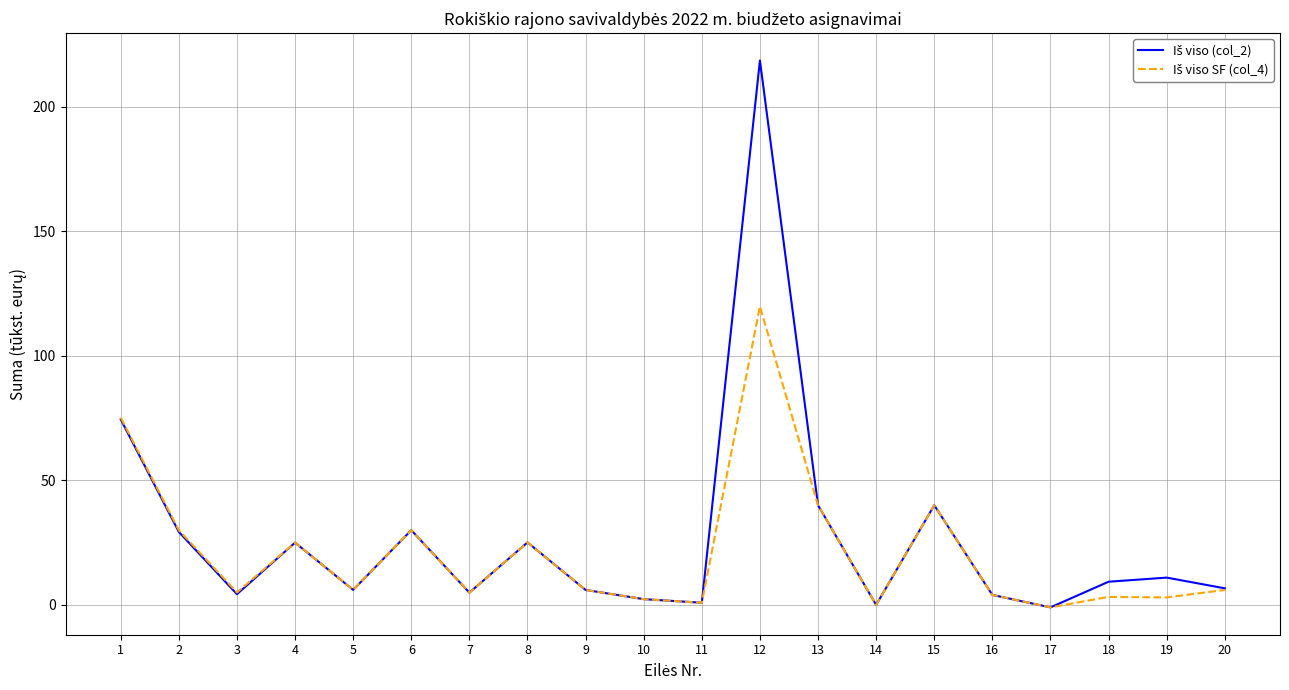

What is the total value across all series at 4?

50.0